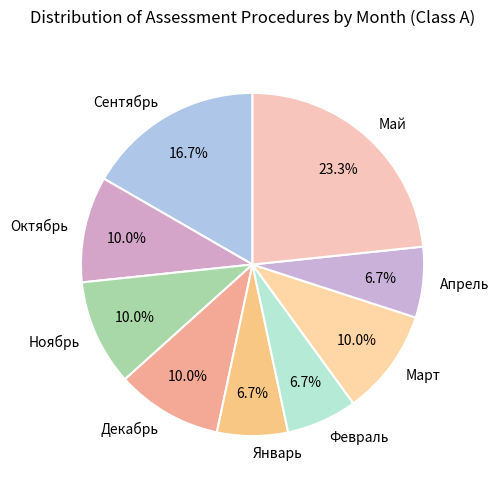

The Май slice represents 17% of the pie. True or false?

False